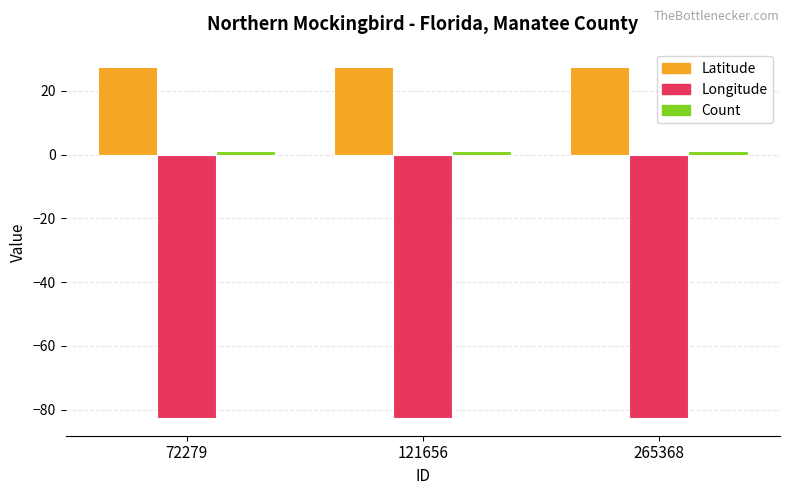

Which series has the largest total across all categories?

Latitude